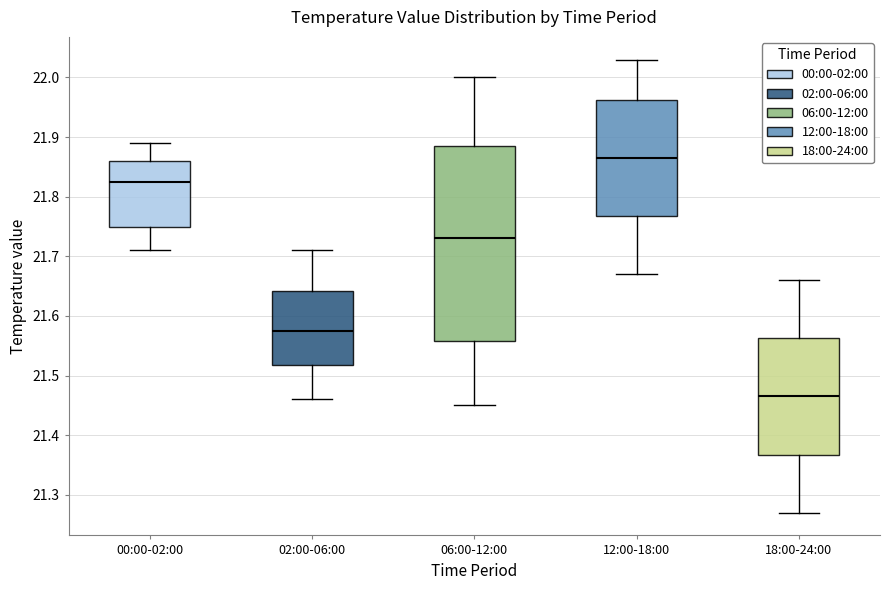

Reading left to right, read every box against the y-axis: the position of its median line, the range the box covers, and the ends of its whiskers. The values are not printed on the chart, so give them approximately, as read against the axis.

00:00-02:00: median 21.83, box 21.75 to 21.86, whiskers 21.71 to 21.89
02:00-06:00: median 21.58, box 21.52 to 21.64, whiskers 21.46 to 21.71
06:00-12:00: median 21.73, box 21.56 to 21.89, whiskers 21.45 to 22.00
12:00-18:00: median 21.87, box 21.77 to 21.96, whiskers 21.67 to 22.03
18:00-24:00: median 21.47, box 21.37 to 21.56, whiskers 21.27 to 21.66